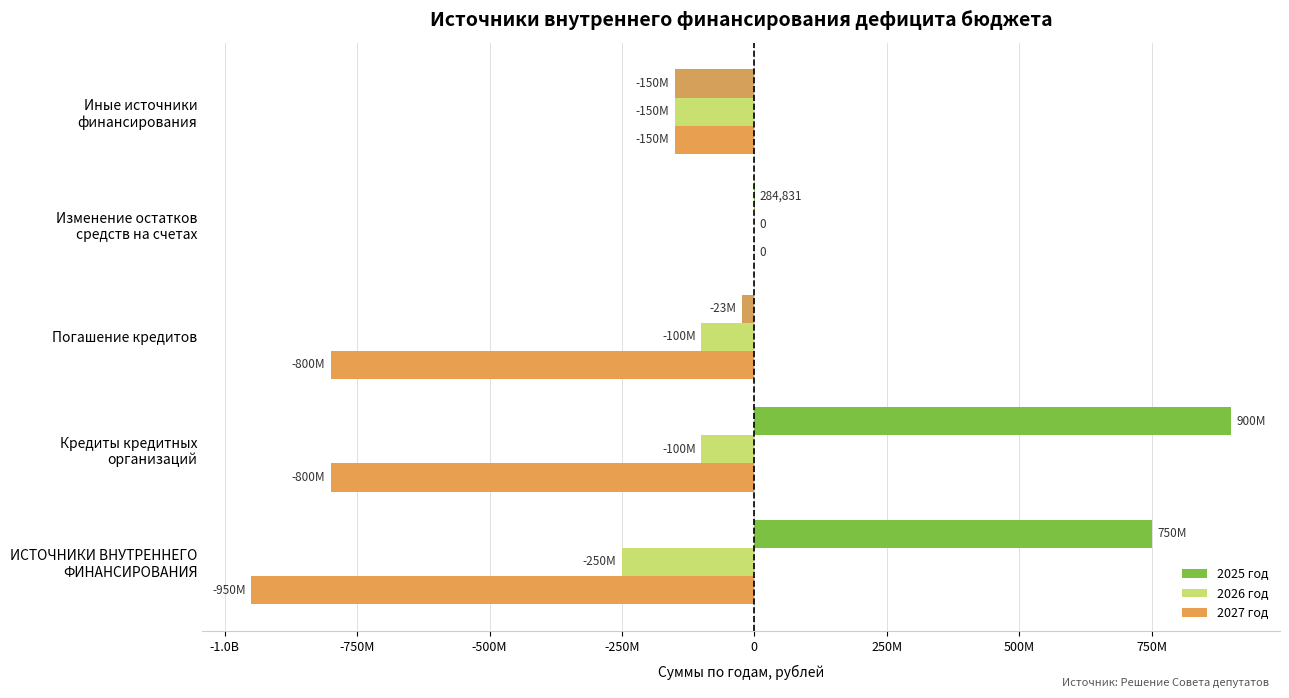

What are all the series names shown in the legend?

2025 год, 2026 год, 2027 год